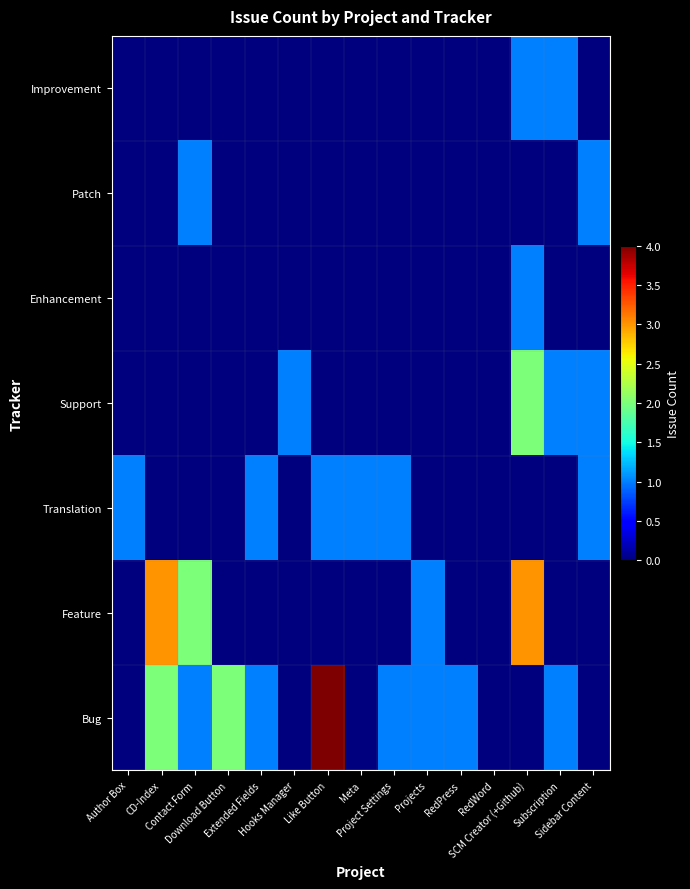

At how many categories does at least one series exceed 0?

14